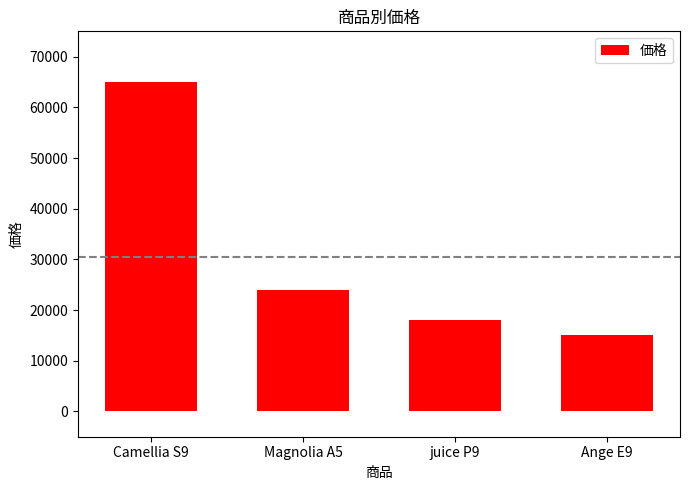

What is the average value?

30500